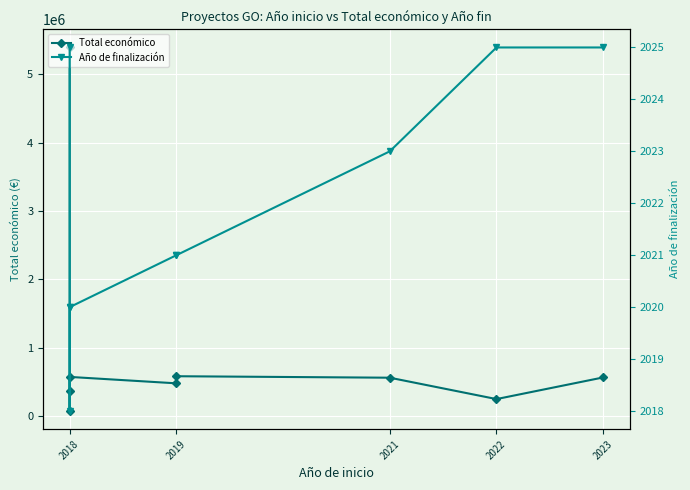

Read the Total económico value at 2021.

562446